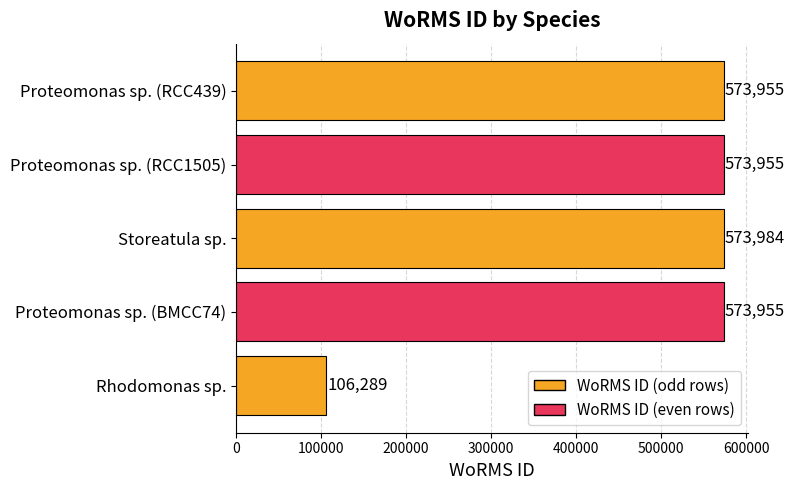

What is the difference between the values at Rhodomonas sp. and Storeatula sp.?

467695